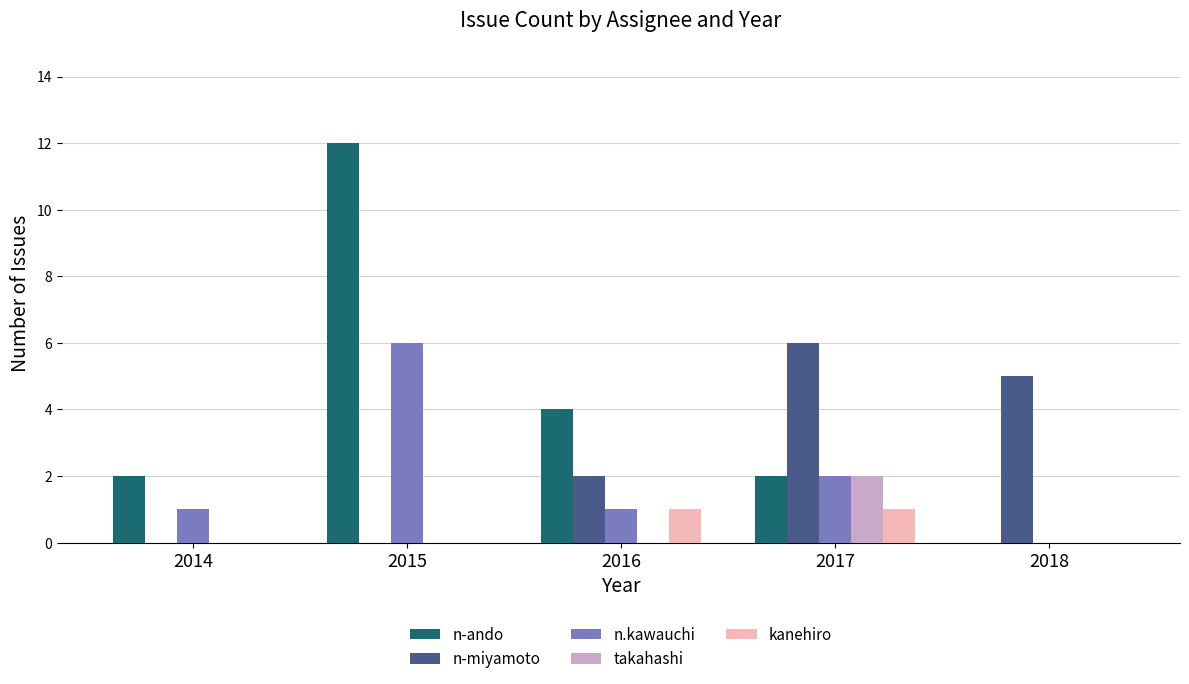

Which series changed the most between 2015 and 2016?

n-ando